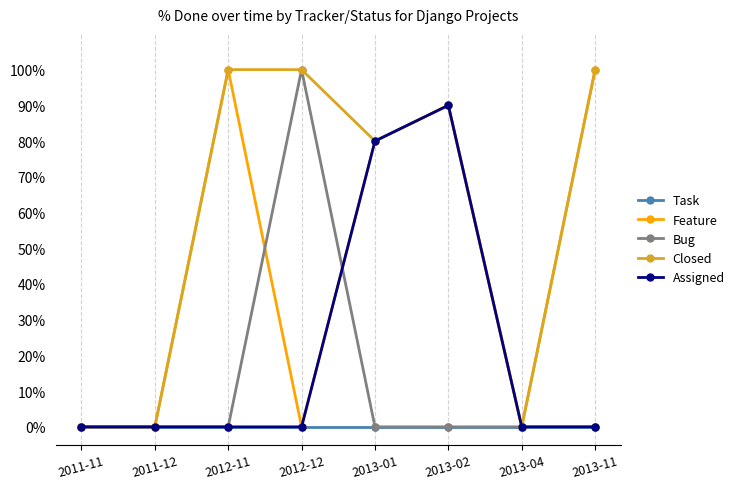

Which series has the largest total across all categories?

Closed